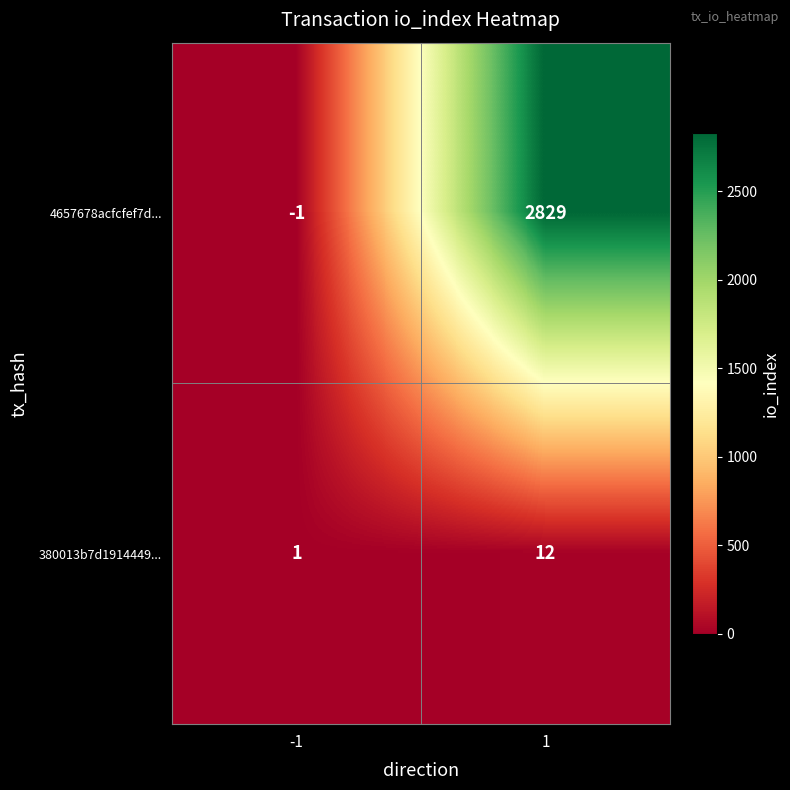

Which series has the largest range (max minus min)?

4657678acfcfef7d...